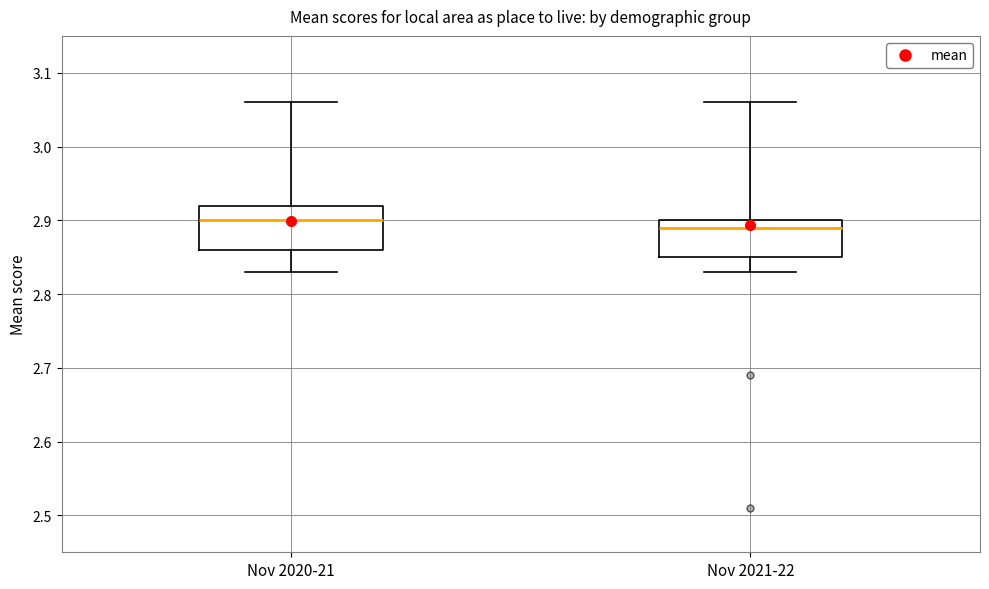

Comparing the boxes themselves (not the whiskers), which one is the tallest?

Nov 2020-21